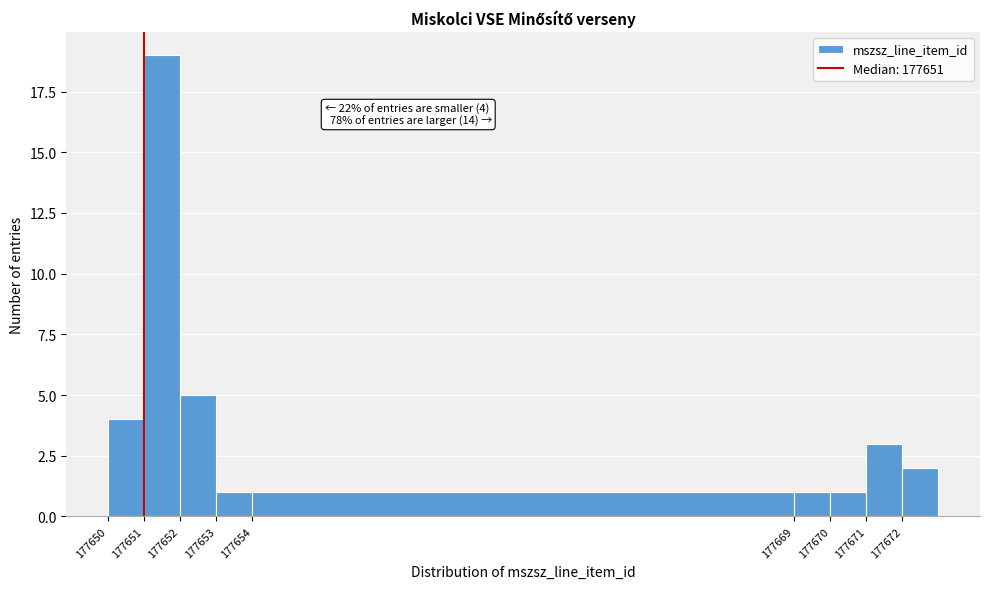

Which range on the x-axis has the tallest bar?

177651 to 177652